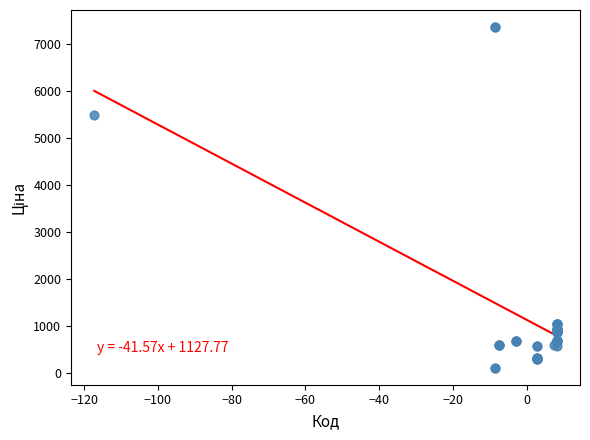

What Y value in the scatter plot is closest to 3735?

5497.3